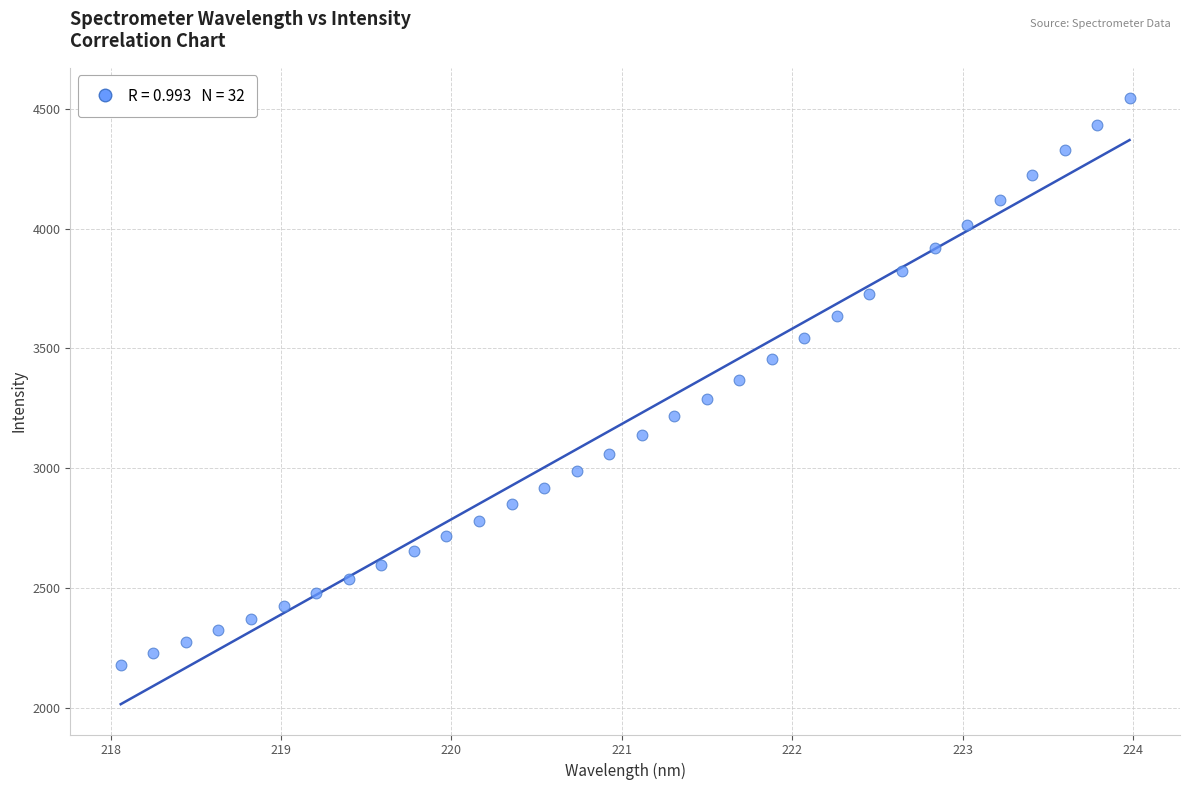

What is the range of Y values (max minus min)?

2367.2